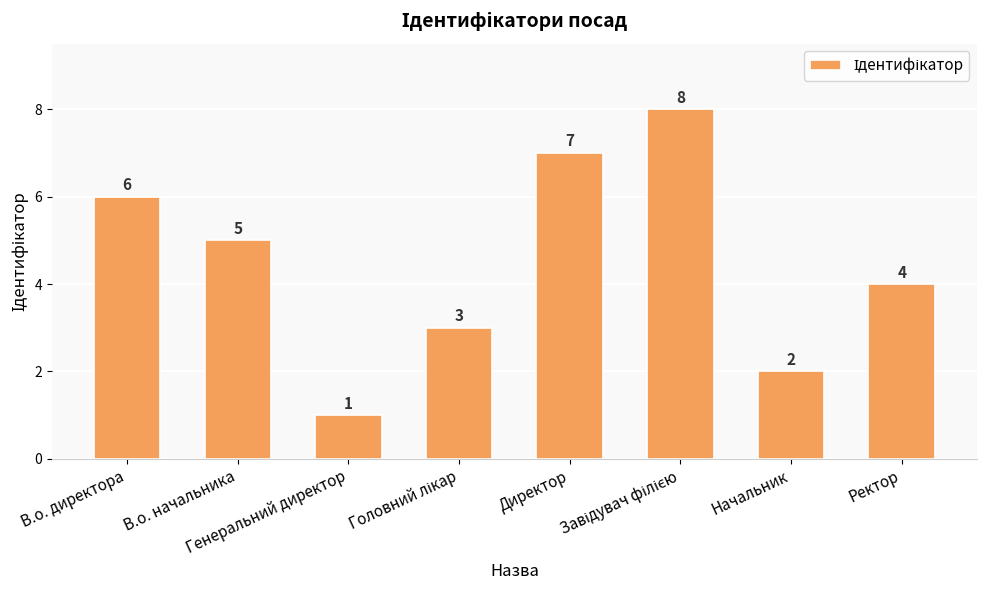

What is the greatest value displayed?

8